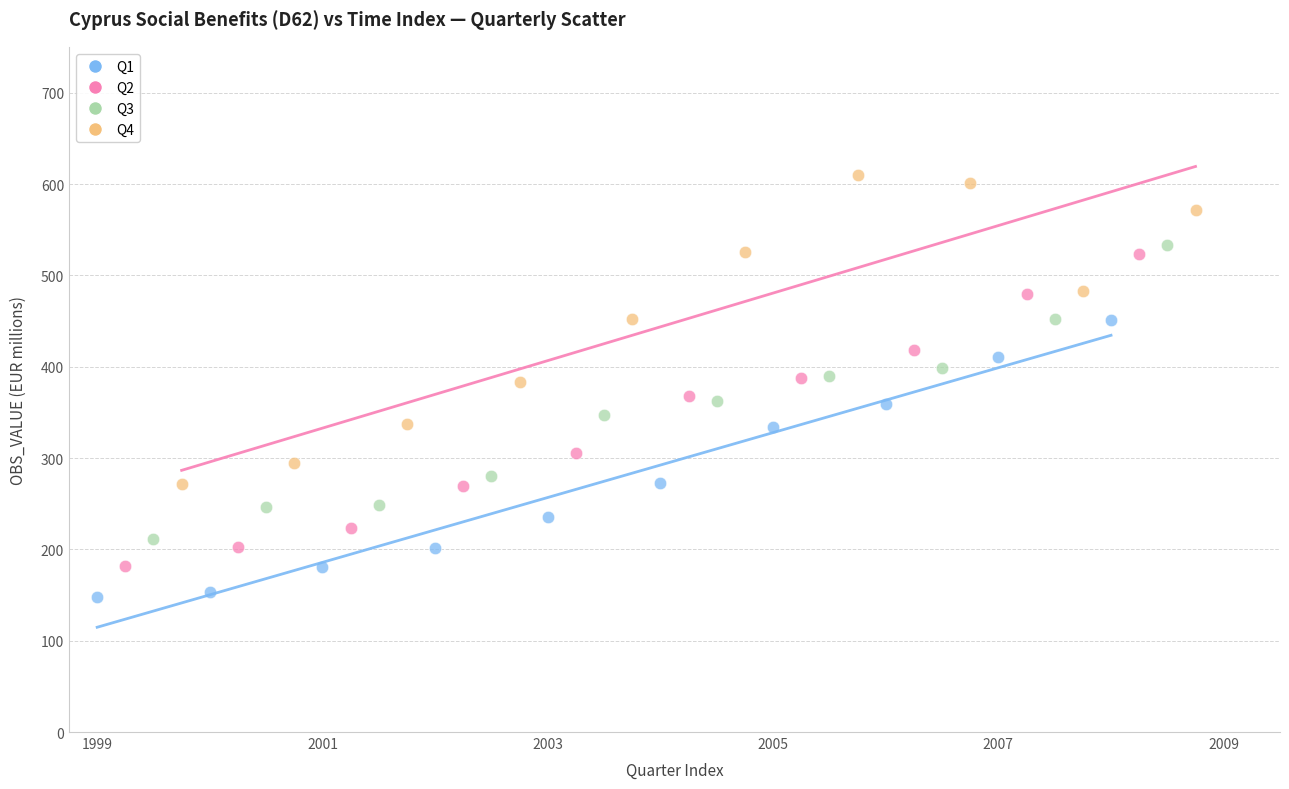

Which series contains the highest Y value?

Q4